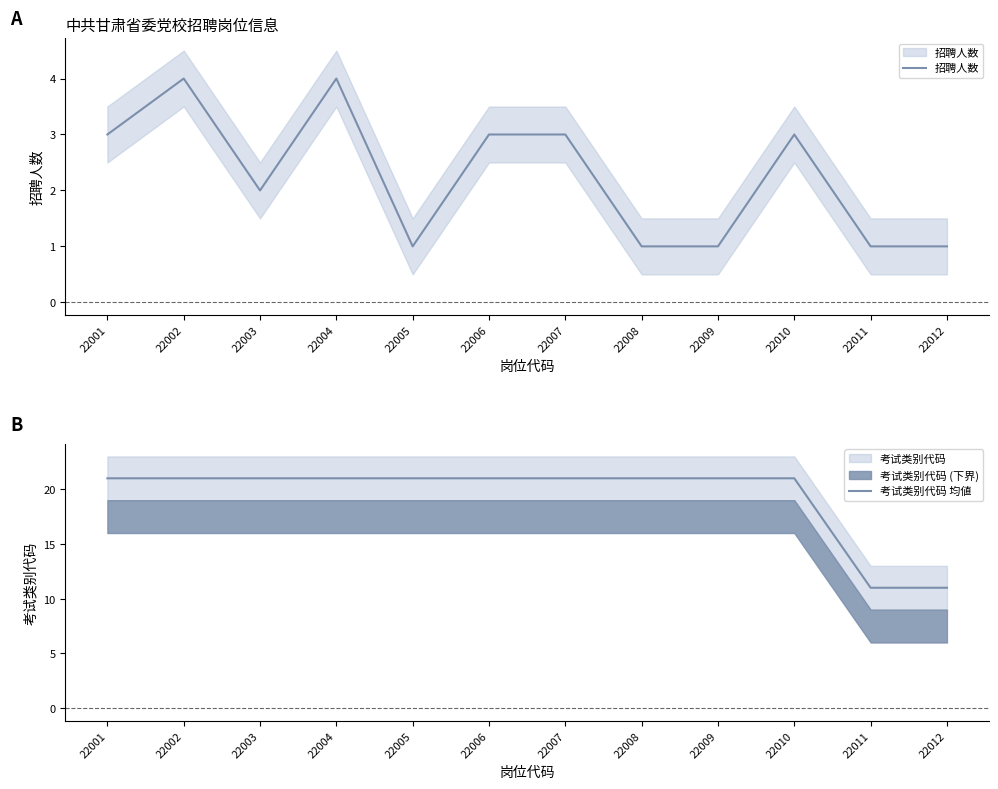

Reading left to right, extract all data points from this chart.

招聘人数: 3	4	2	4	1	3	3	1	1	3	1	1
考试类别代码 均値: 21	21	21	21	21	21	21	21	21	21	11	11